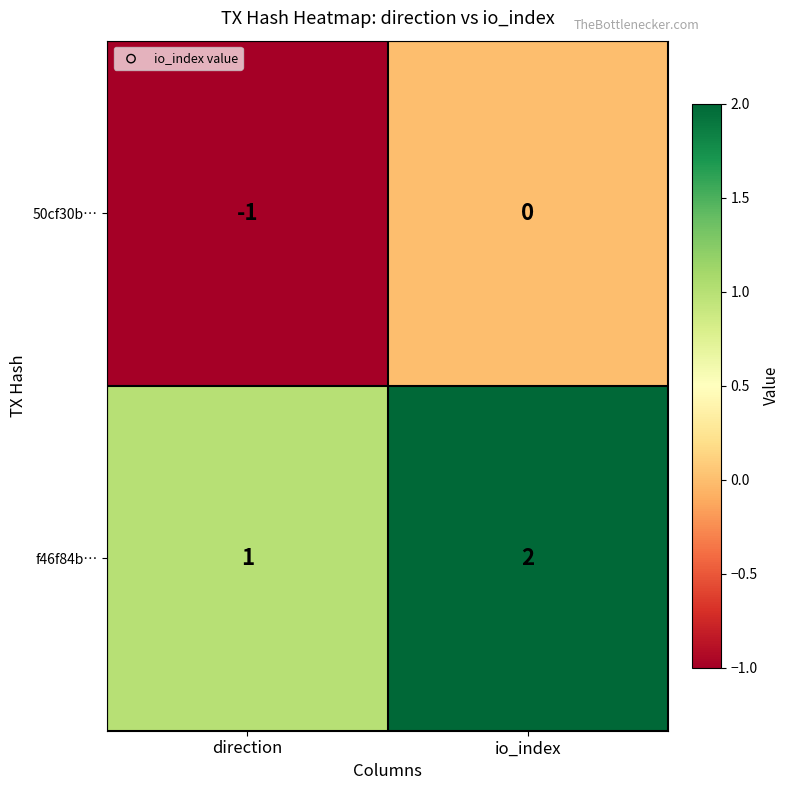

Which series has the largest total across all categories?

f46f84b…